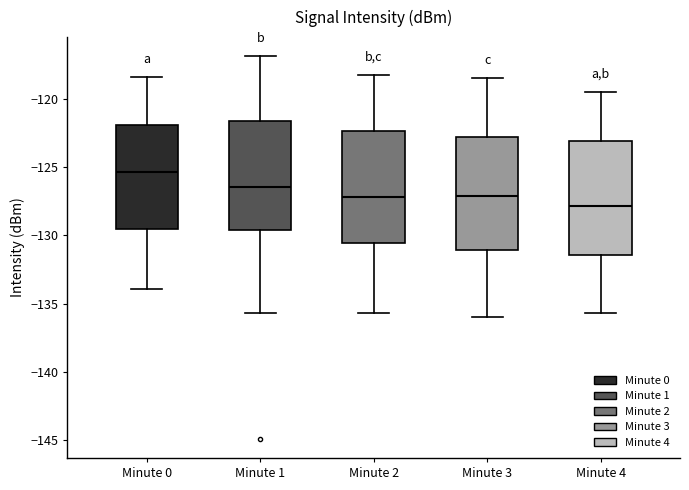

Reading left to right, read every box against the y-axis: the position of its median line, the range the box covers, and the ends of its whiskers. The values are not printed on the chart, so give them approximately, as read against the axis.

Minute 0: median -125.5, box -129.5 to -122.0, whiskers -134.0 to -118.5
Minute 1: median -126.5, box -129.5 to -121.5, whiskers -135.5 to -117.0
Minute 2: median -127.0, box -130.5 to -122.5, whiskers -135.5 to -118.0
Minute 3: median -127.0, box -131.0 to -123.0, whiskers -136.0 to -118.5
Minute 4: median -128.0, box -131.5 to -123.0, whiskers -135.5 to -119.5